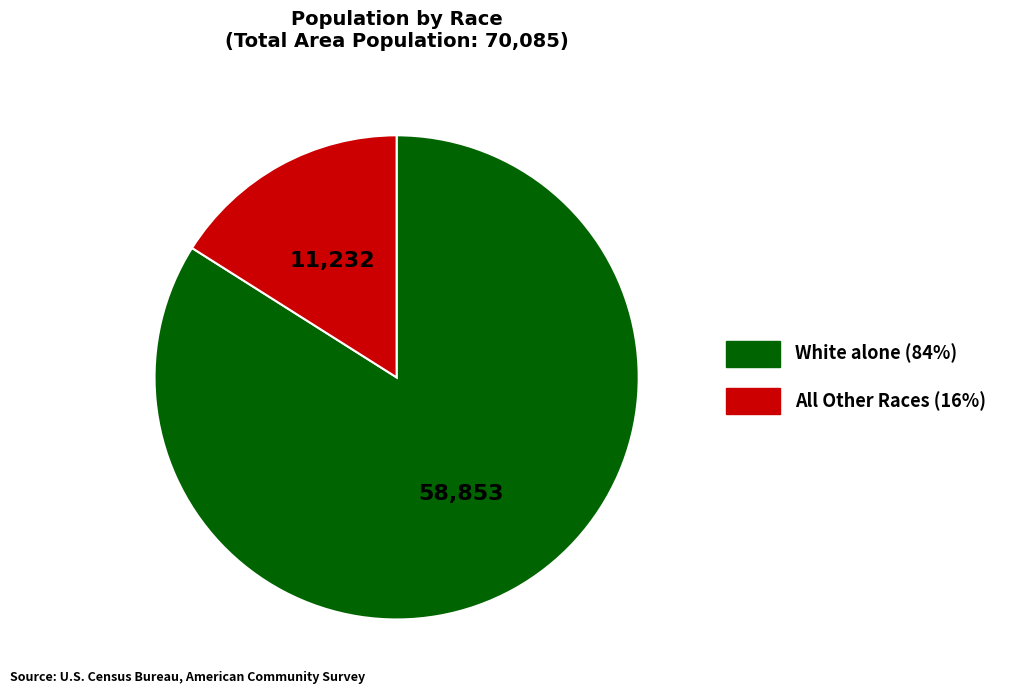

Count the number of slices in the pie.

2